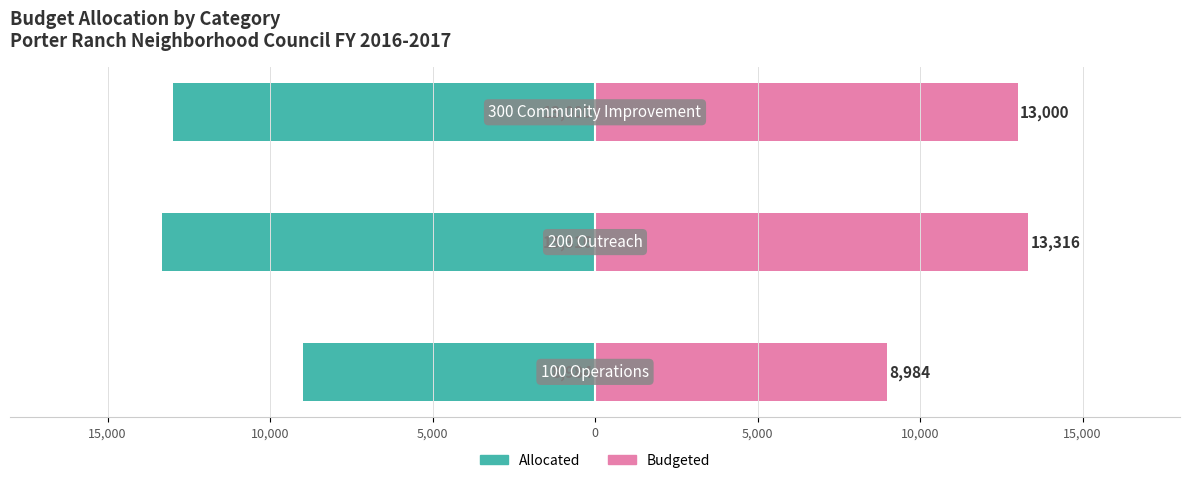

Are the bars grouped side by side (vs. stacked)?

Yes